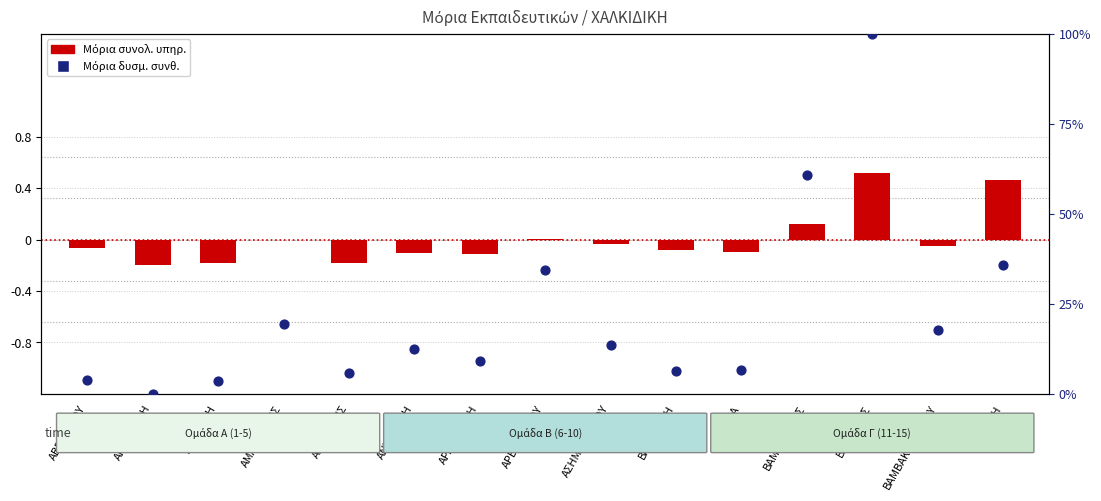

What are all the series names shown in the legend?

Μόρια συνολ. υπηρ., Μόρια δυσμ. συνθ.